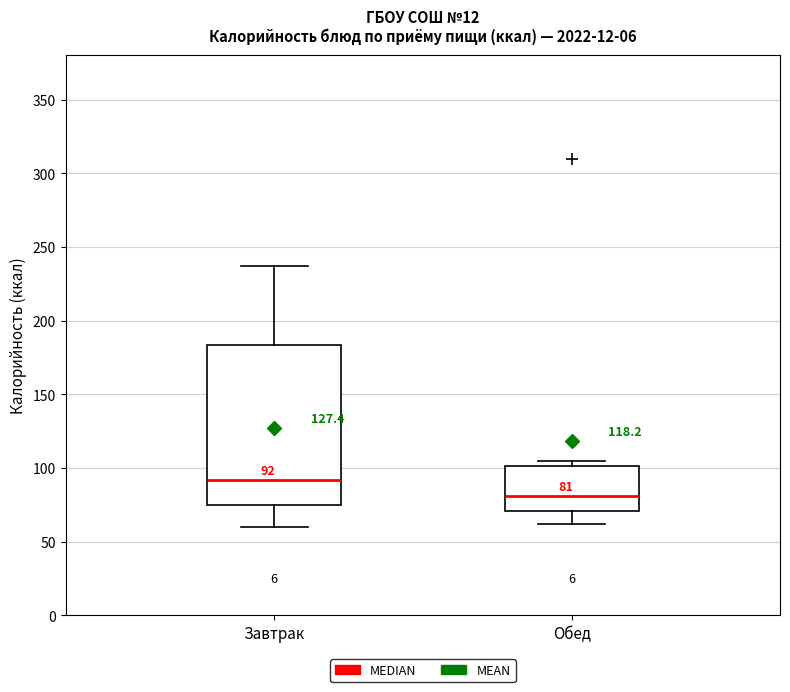

Which box's median line is the highest?

Завтрак